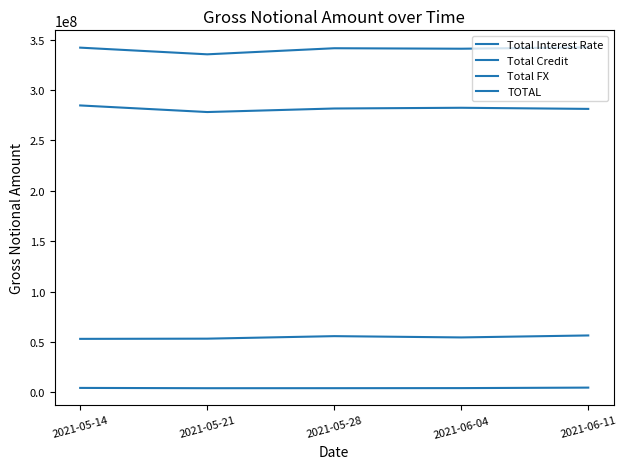

How many lines are shown in the chart?

4